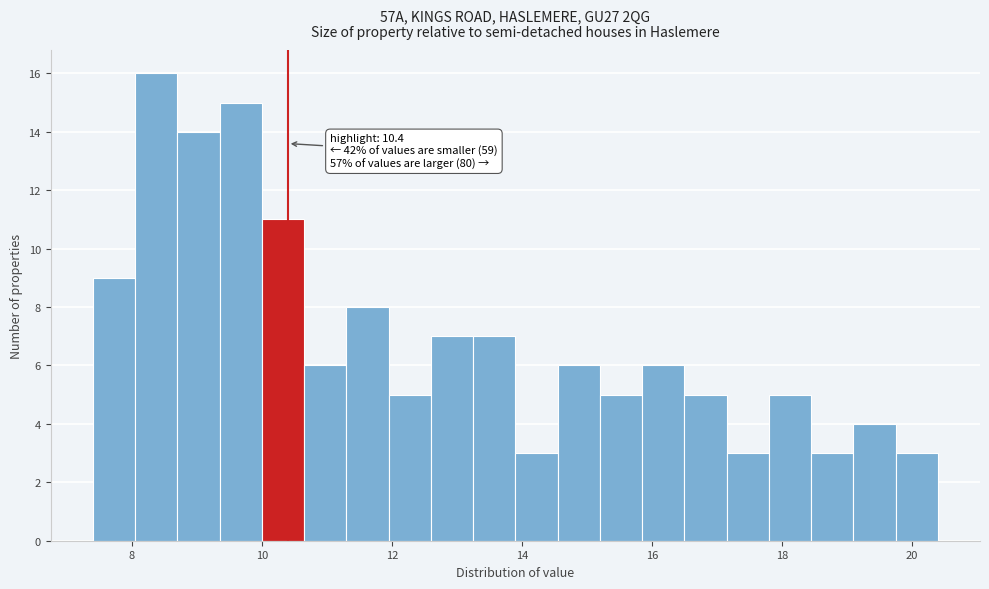

Around what value on the x-axis is the tallest bar? Give the approximate position of its centre, as read against the axis.

8.4